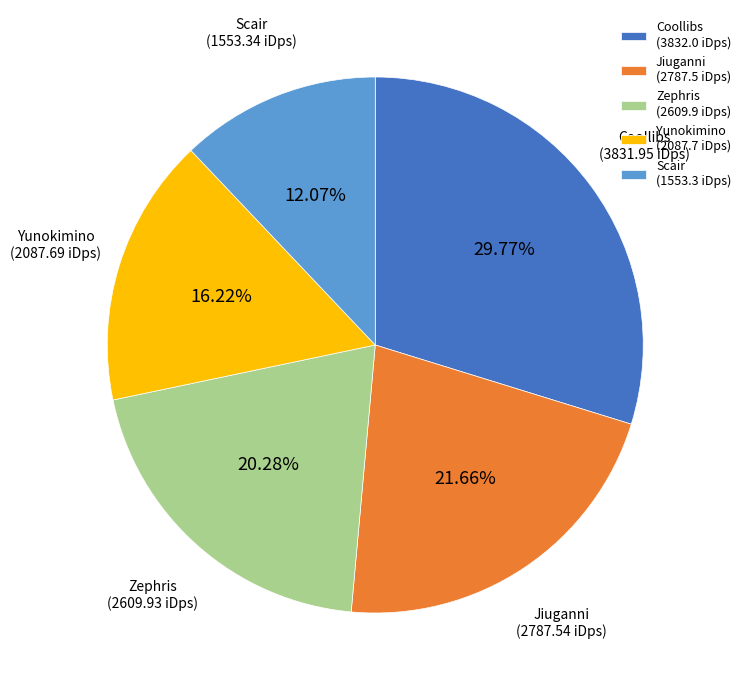

How many slices are in this pie chart?

5